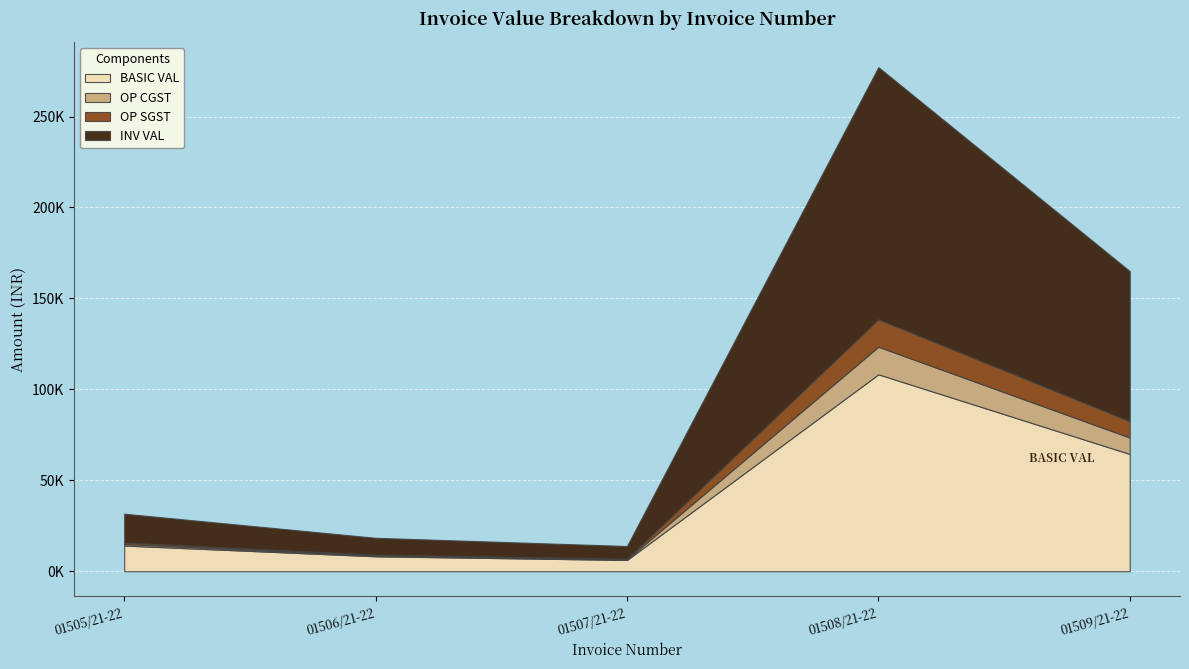

What is the spread (max minus min) of values at 01507/21-22?

6563.5